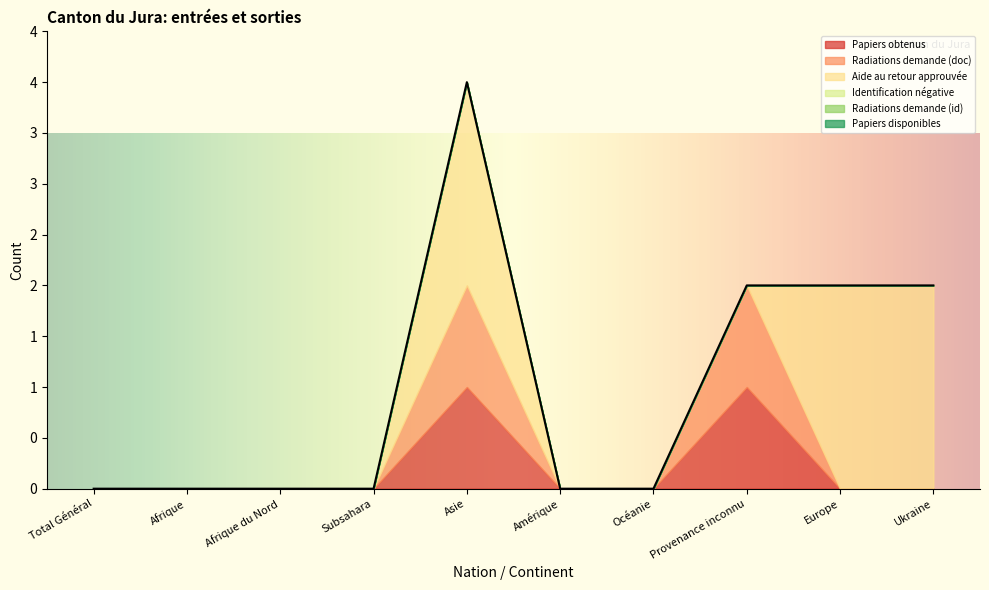

The Papiers obtenus series shows 0 at Asie. True or false?

False